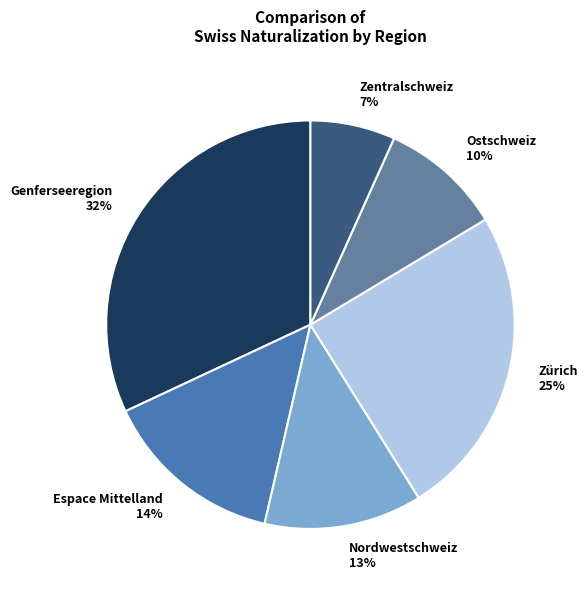

Which category has the biggest portion of the pie?

Genferseeregion